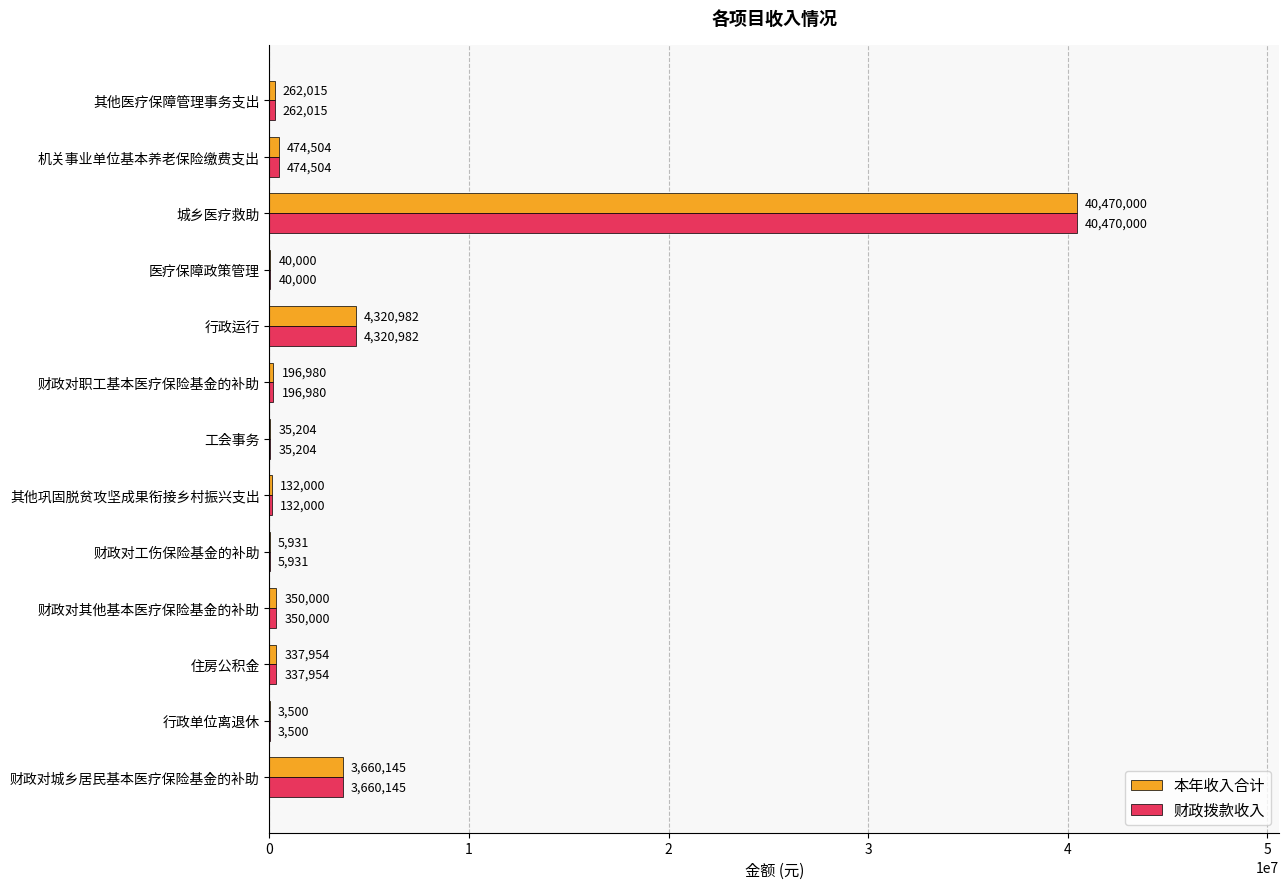

At which label is 财政拨款收入 closest to 20236750?

行政运行